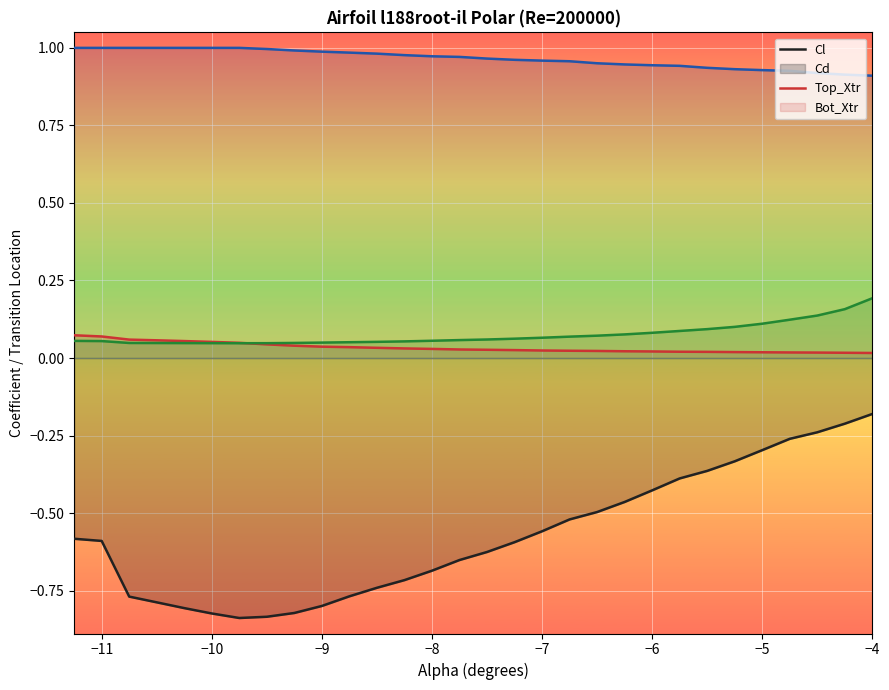

The Cd series shows 0.0 at 19. True or false?

False